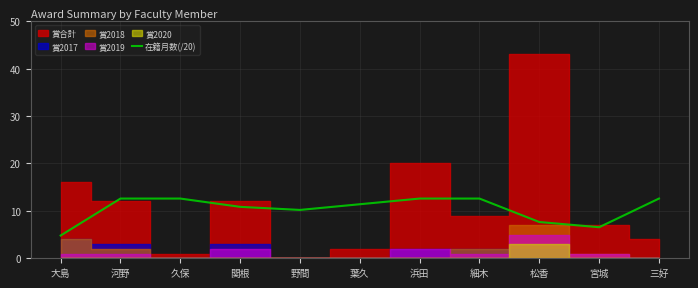

What is the highest value of the 在籍月数(/20) series?

12.6